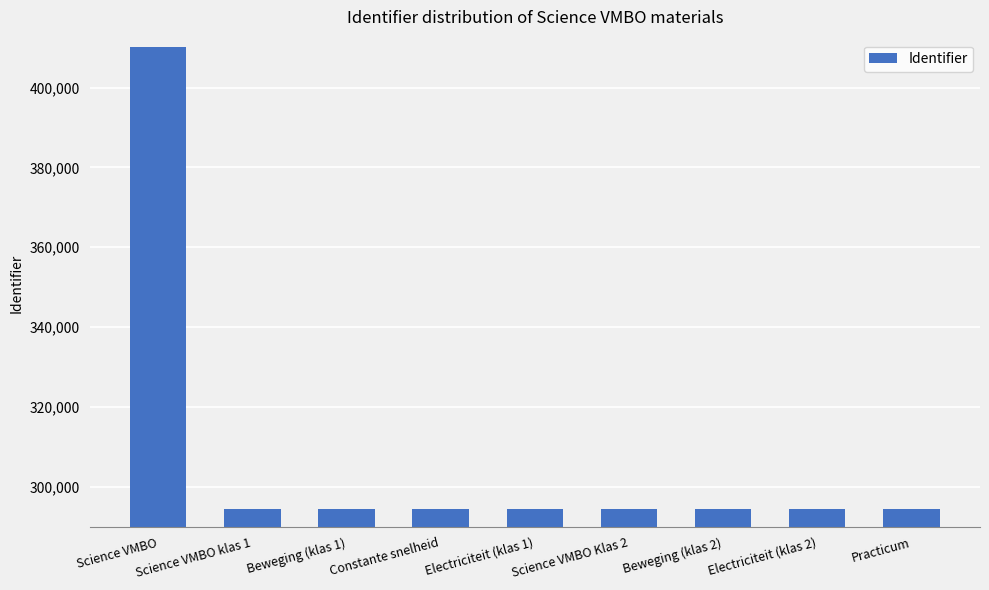

What is the minimum value shown in the chart?

294399